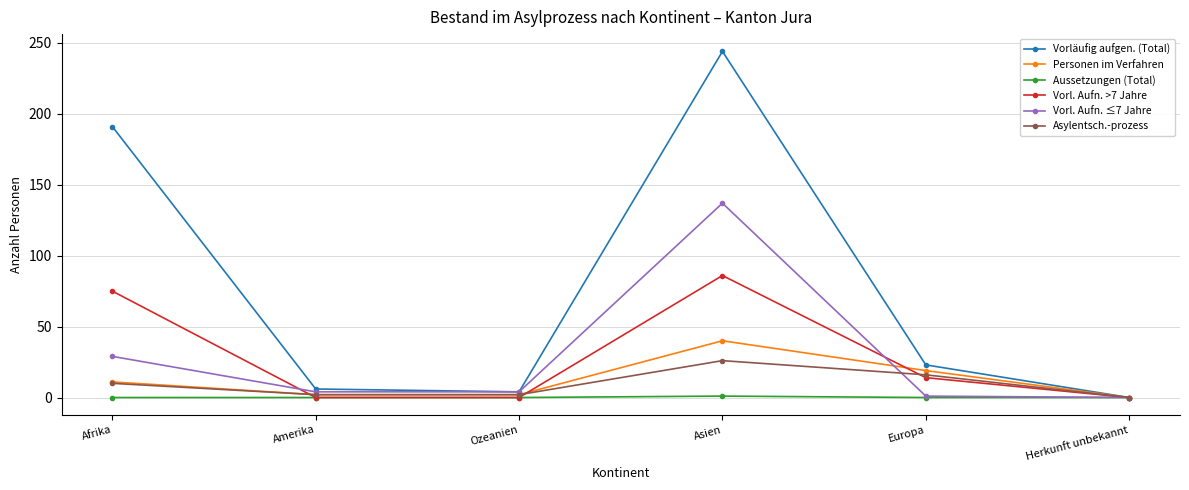

True or false: Aussetzungen (Total) has a value of 0 at Herkunft unbekannt.

True